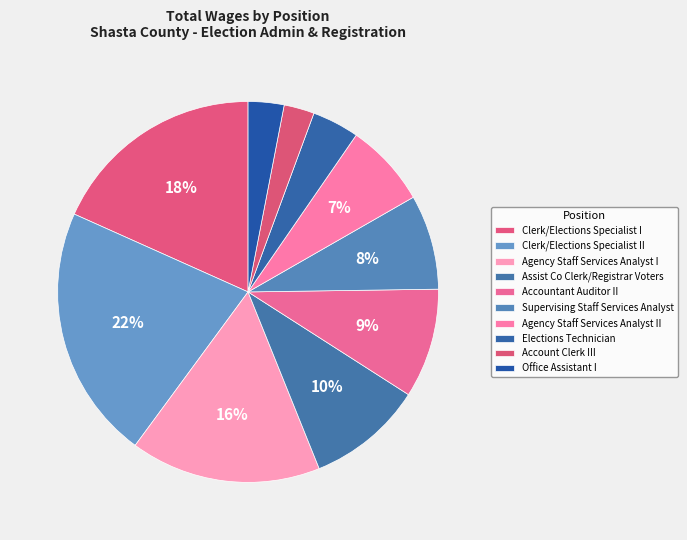

Rank the categories by value from highest to lowest.

Clerk/Elections Specialist II, Clerk/Elections Specialist I, Agency Staff Services Analyst I, Assist Co Clerk/Registrar Voters, Accountant Auditor II, Supervising Staff Services Analyst, Agency Staff Services Analyst II, Elections Technician, Office Assistant I, Account Clerk III